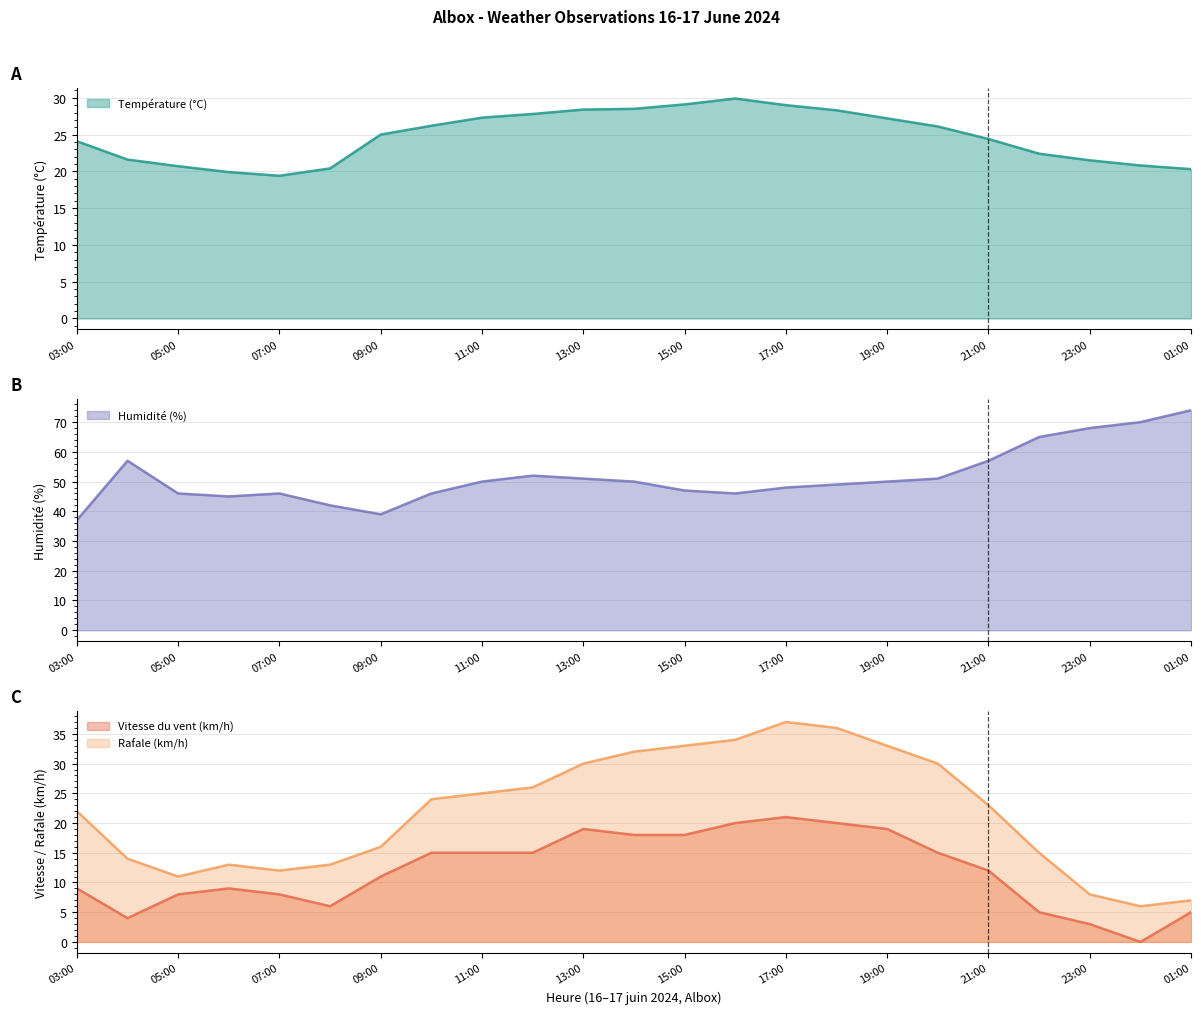

Which series changed the most between 04:00 and 05:00?

Humidité (%)